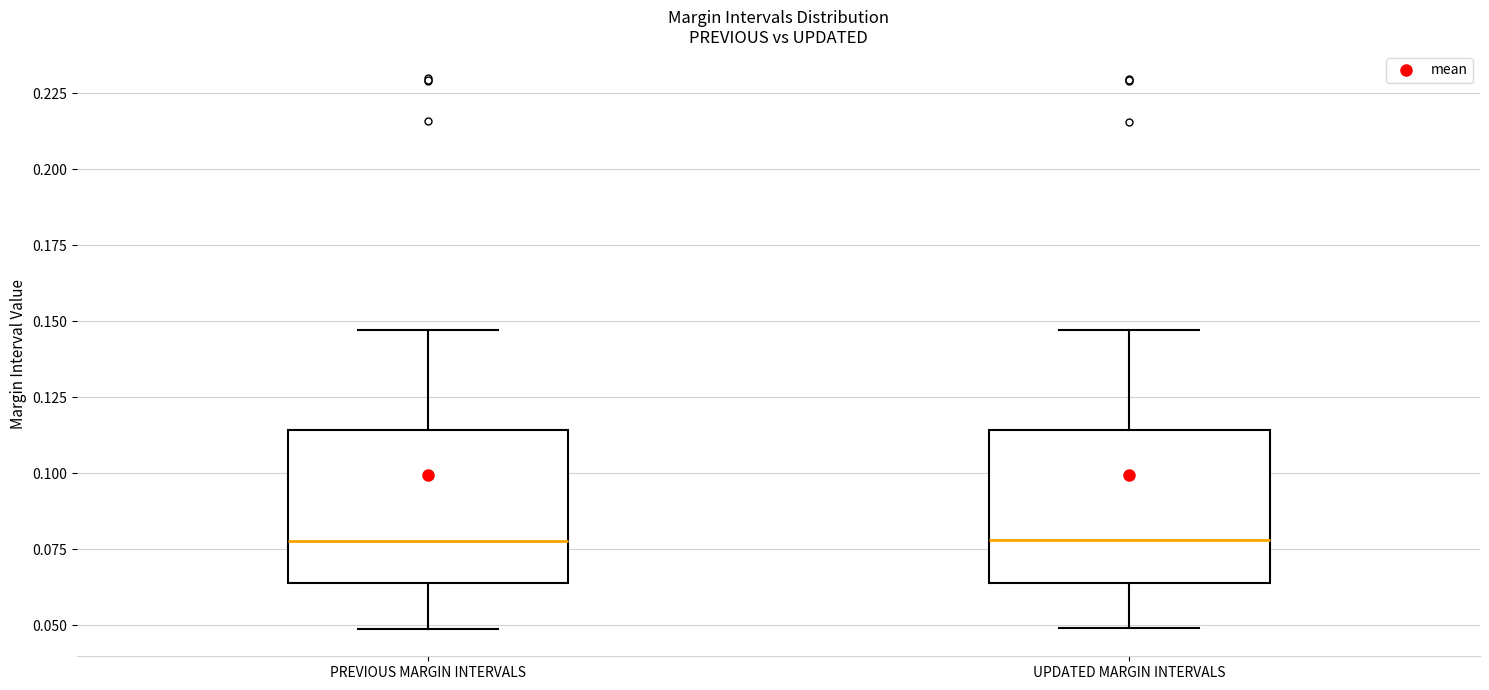

Reading left to right, transcribe this box plot: for each box, give where its median line is, the range the box spans, and where its two whiskers end, as read against the y-axis. The values are not printed on the chart, so give them approximately, as read against the axis.

PREVIOUS MARGIN INTERVALS: median 0.080, box 0.065 to 0.115, whiskers 0.050 to 0.145
UPDATED MARGIN INTERVALS: median 0.080, box 0.065 to 0.115, whiskers 0.050 to 0.145